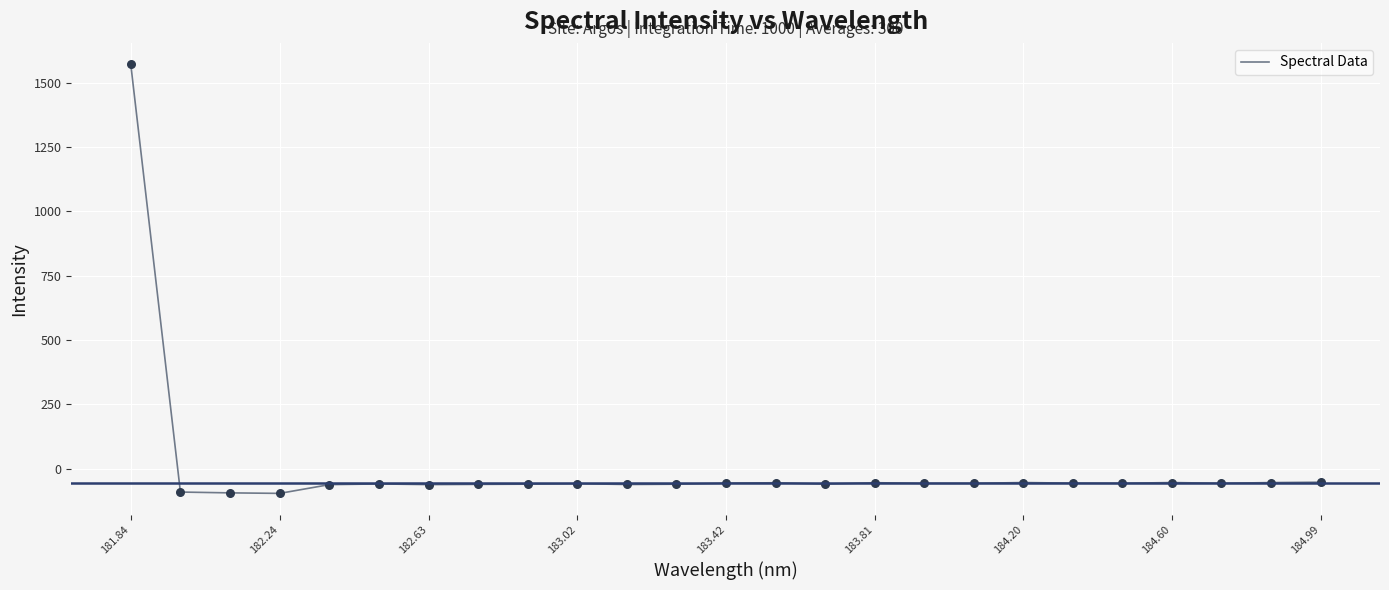

What is the difference between the maximum and minimum values?

1667.0